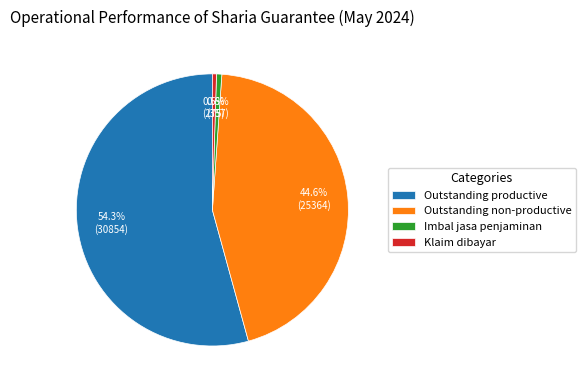

Combined, do Outstanding non-productive and Outstanding productive account for over 50%?

Yes